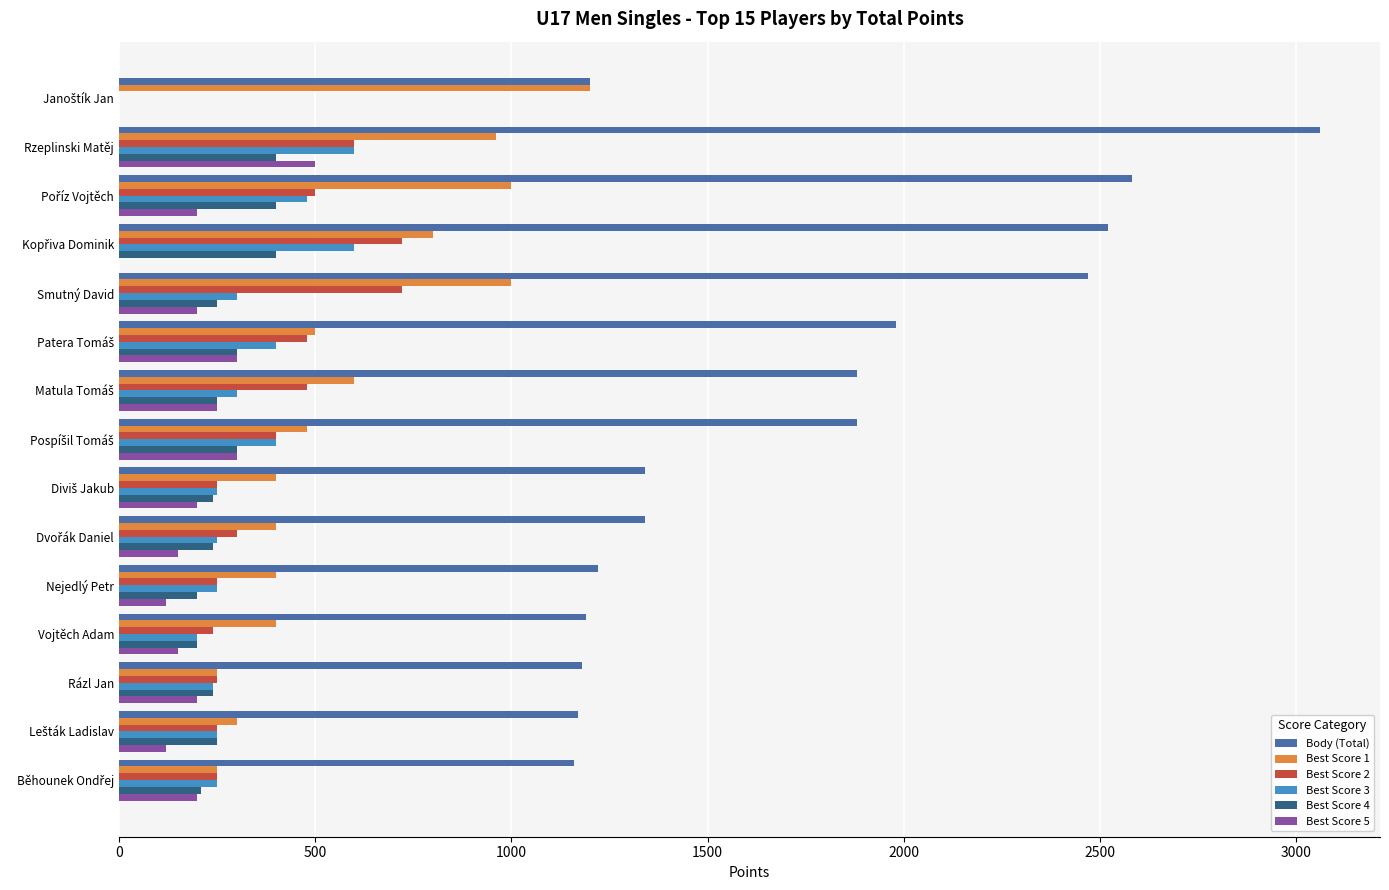

Which series has the largest total across all categories?

Body (Total)